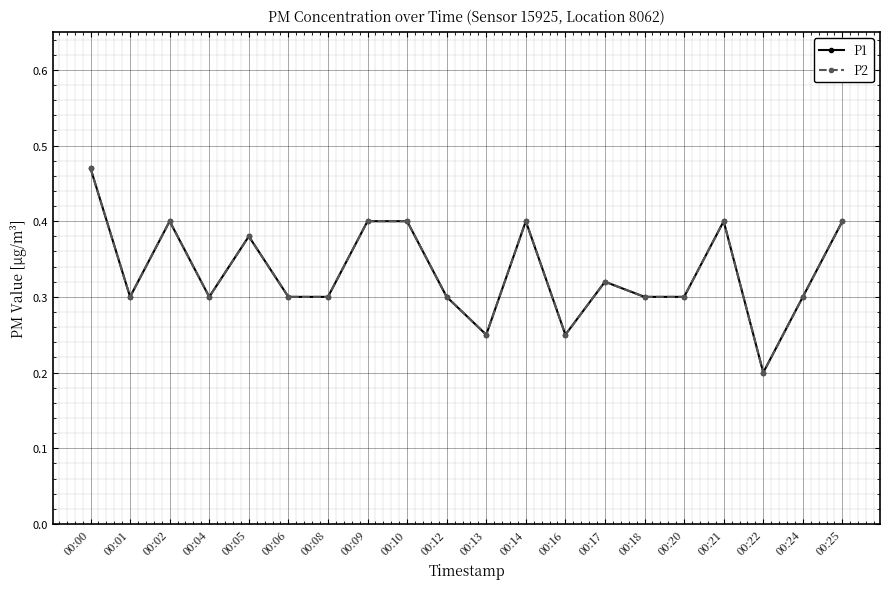

Does the chart have visible grid lines?

Yes